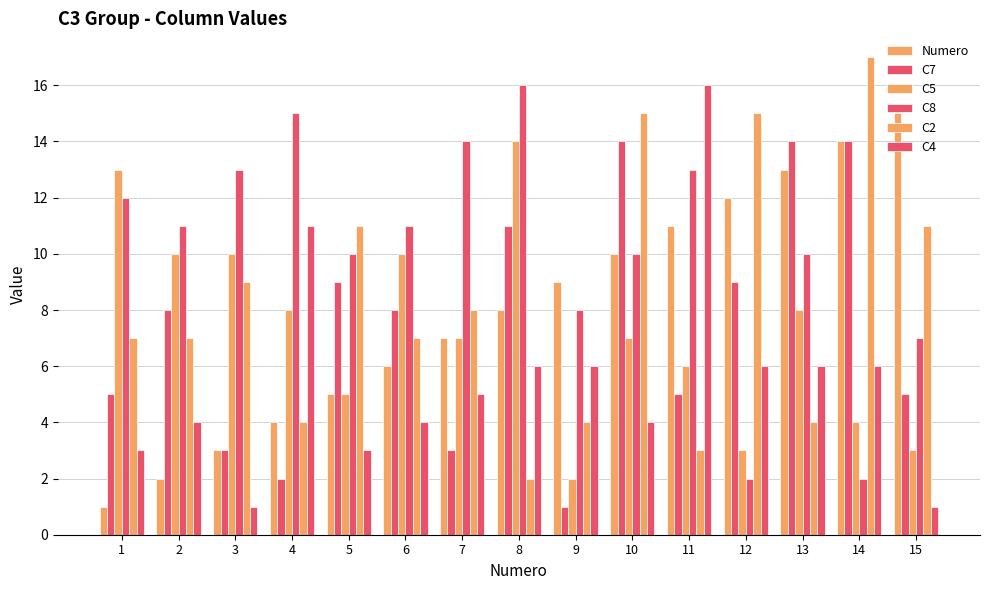

How many bars are there in each group?

6